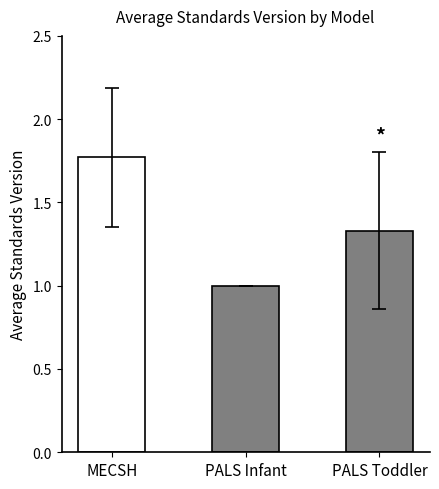

What is the average value?

1.4